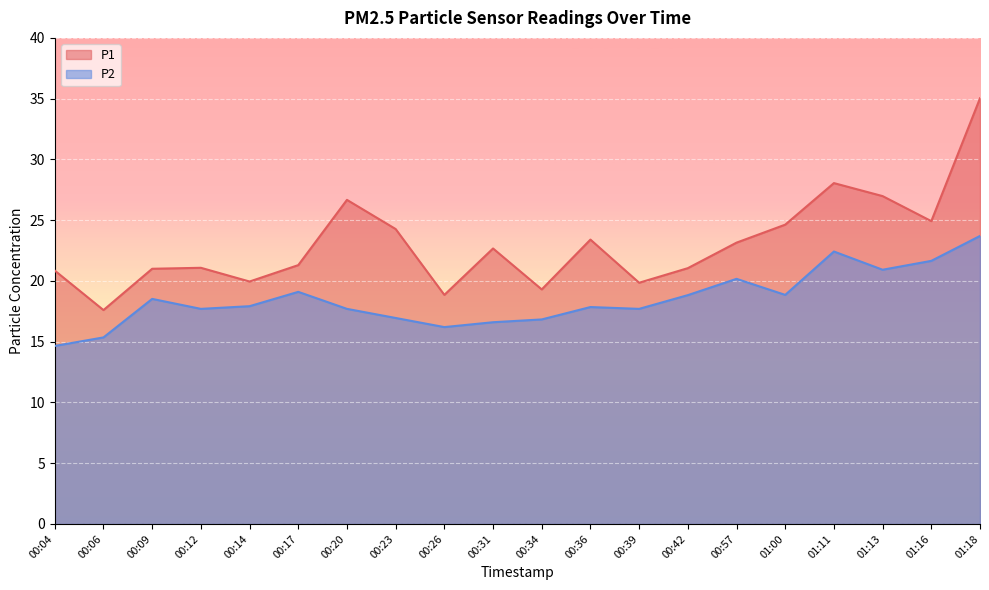

How many data points in P1 are above 22?

10